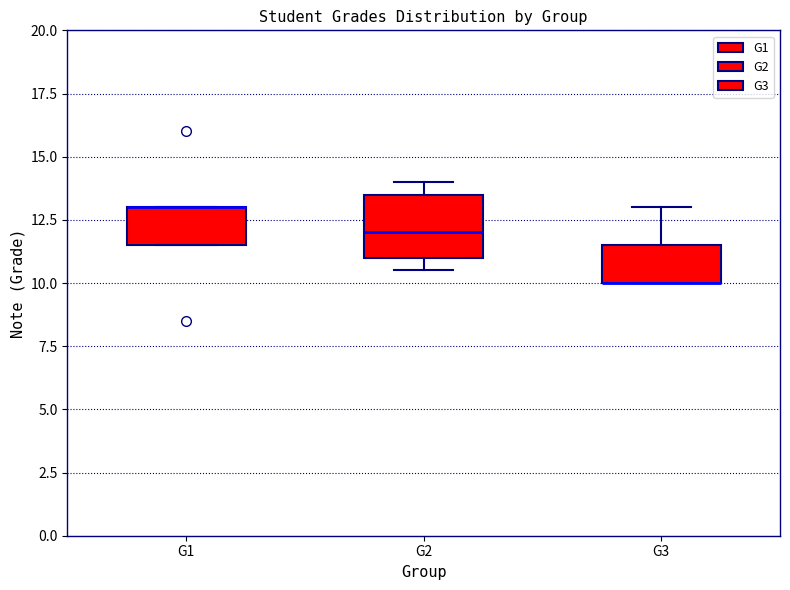

Comparing the boxes themselves (not the whiskers), which one is the tallest?

G2